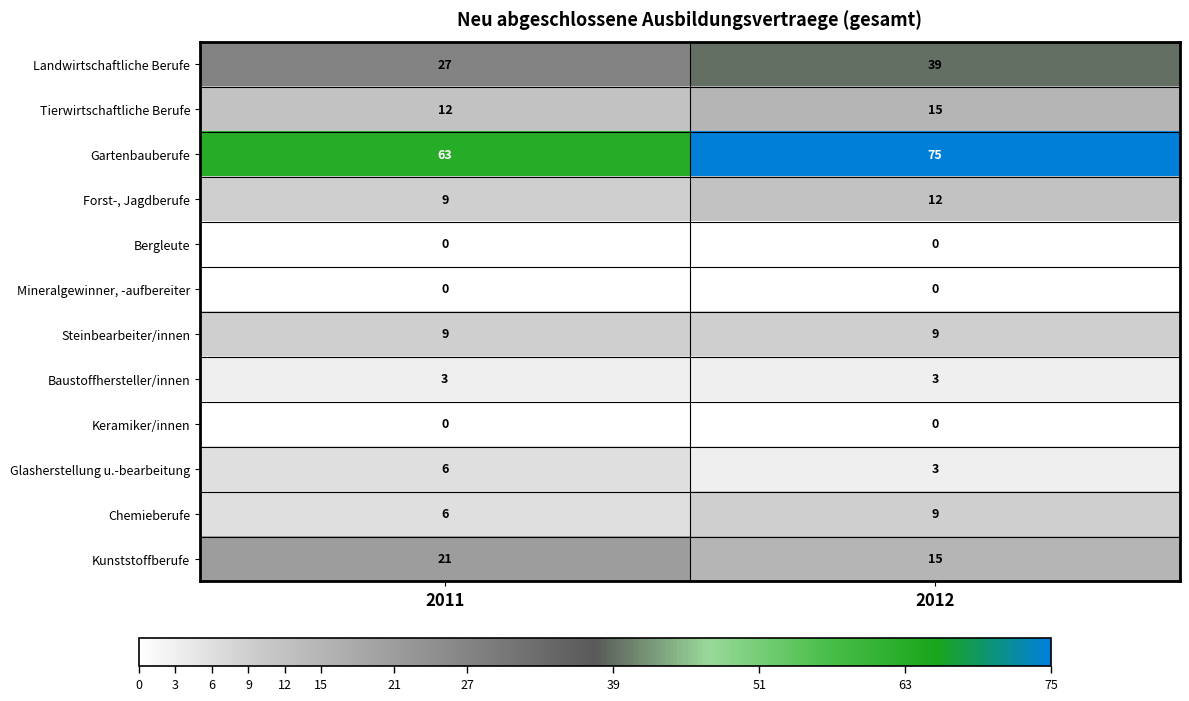

At which category is the sum across all series the highest?

2012